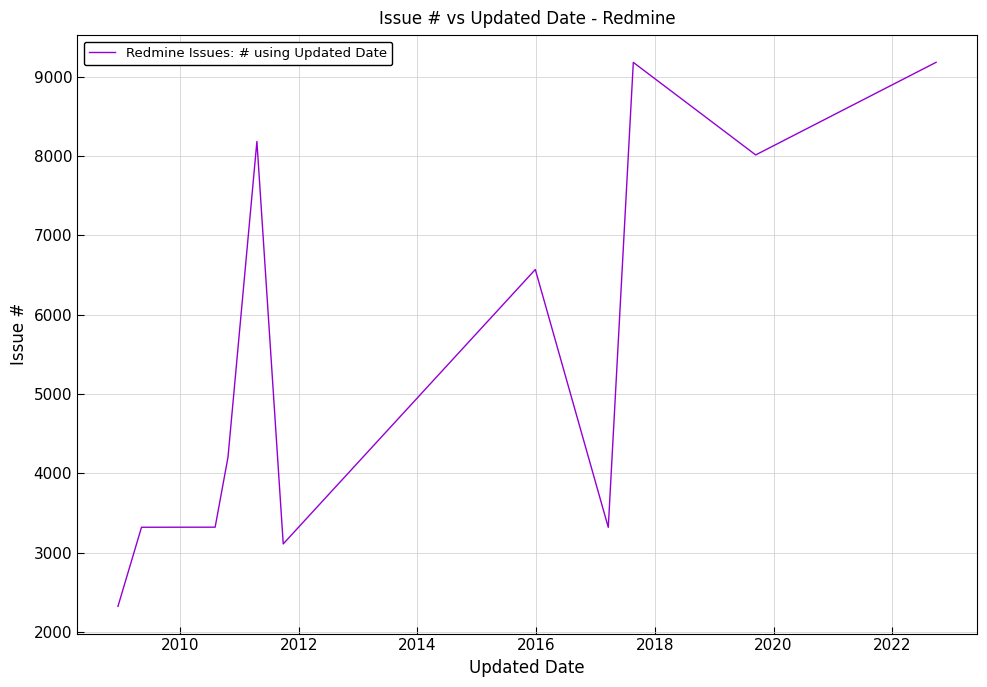

Reading right to left, transcribe all the data shown in this chart.

9184	8016	9183	3319	6571	3110	8186	4202	3321	3320	2322